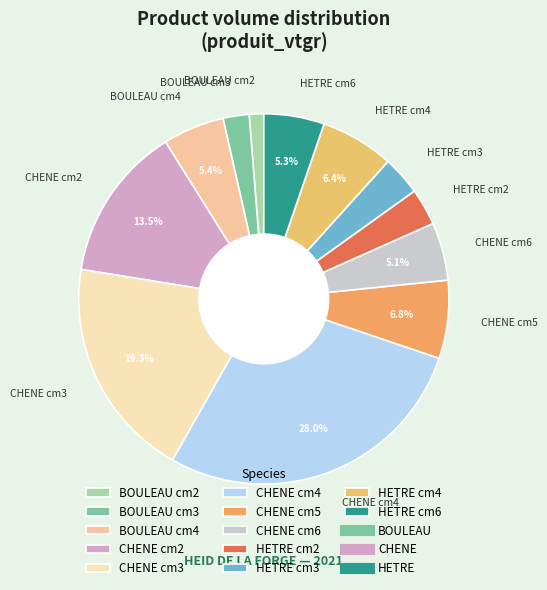

Which category has the smallest portion of the pie?

BOULEAU cm2